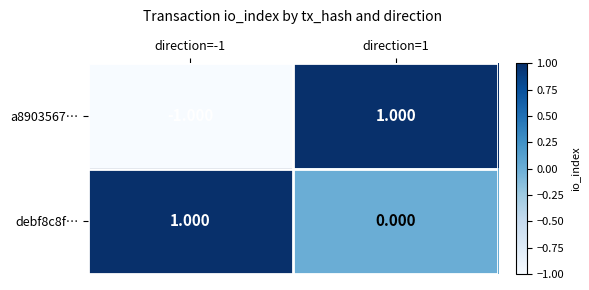

What is the spread (max minus min) of values at direction=-1?

2